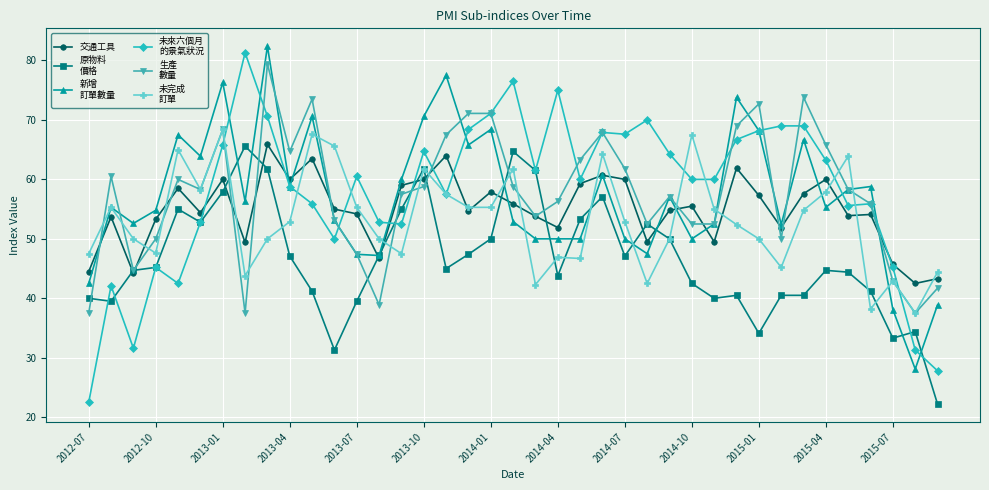

What is the smallest value displayed?

22.2